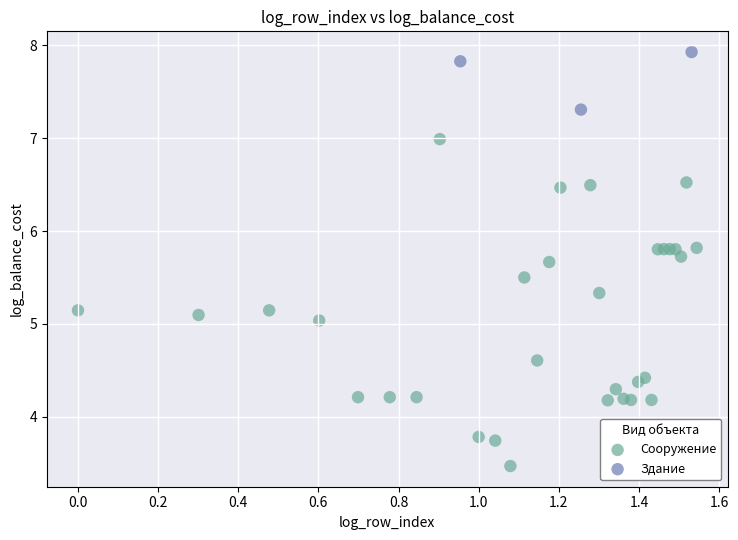

Which series reaches the maximum Y coordinate?

Здание